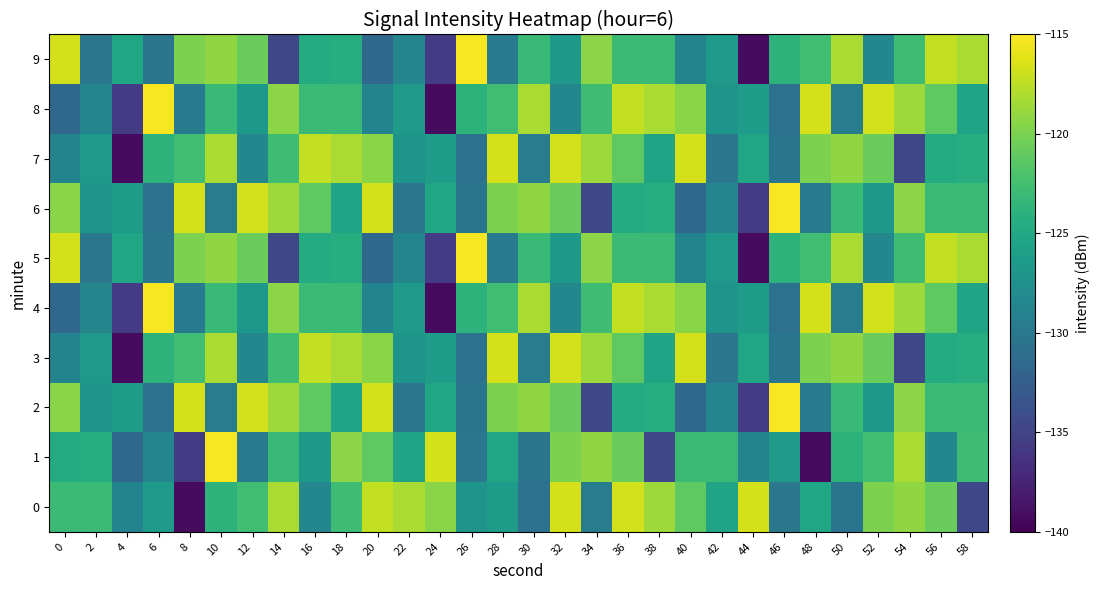

Reading left to right, list all the values displayed in this chart.

0: 0=-122.9	2=-123.0	4=-128.7	6=-126.5	8=-139.2	10=-123.8	12=-122.7	14=-118.1	16=-128.5	18=-122.8	20=-117.3	22=-118.2	24=-119.5	26=-127.1	28=-126.3	30=-130.5	32=-116.6	34=-129.4	36=-116.7	38=-118.6	40=-121.2	42=-125.4	44=-116.6	46=-130.1	48=-125.3	50=-130.3	52=-120.0	54=-119.1	56=-120.7	58=-134.6
1: 0=-124.7	2=-124.5	4=-131.6	6=-128.6	8=-135.6	10=-115.2	12=-129.6	14=-123.2	16=-126.7	18=-119.4	20=-121.2	22=-125.4	24=-116.6	26=-130.1	28=-125.3	30=-130.3	32=-120.0	34=-119.1	36=-120.7	38=-134.6	40=-122.9	42=-123.0	44=-128.7	46=-126.5	48=-139.2	50=-123.8	52=-122.7	54=-118.1	56=-128.5	58=-122.8
2: 0=-119.5	2=-127.1	4=-126.3	6=-130.5	8=-116.6	10=-129.4	12=-116.7	14=-118.6	16=-121.2	18=-125.4	20=-116.6	22=-130.1	24=-125.3	26=-130.3	28=-120.0	30=-119.1	32=-120.7	34=-134.6	36=-124.7	38=-124.5	40=-131.6	42=-128.6	44=-135.6	46=-115.2	48=-129.6	50=-123.2	52=-126.7	54=-119.4	56=-122.9	58=-123.0
3: 0=-128.7	2=-126.5	4=-139.2	6=-123.8	8=-122.7	10=-118.1	12=-128.5	14=-122.8	16=-117.3	18=-118.2	20=-119.5	22=-127.1	24=-126.3	26=-130.5	28=-116.6	30=-129.4	32=-116.7	34=-118.6	36=-121.2	38=-125.4	40=-116.6	42=-130.1	44=-125.3	46=-130.3	48=-120.0	50=-119.1	52=-120.7	54=-134.6	56=-124.7	58=-124.5
4: 0=-131.6	2=-128.6	4=-135.6	6=-115.2	8=-129.6	10=-123.2	12=-126.7	14=-119.4	16=-122.9	18=-123.0	20=-128.7	22=-126.5	24=-139.2	26=-123.8	28=-122.7	30=-118.1	32=-128.5	34=-122.8	36=-117.3	38=-118.2	40=-119.5	42=-127.1	44=-126.3	46=-130.5	48=-116.6	50=-129.4	52=-116.7	54=-118.6	56=-121.2	58=-125.4
5: 0=-116.6	2=-130.1	4=-125.3	6=-130.3	8=-120.0	10=-119.1	12=-120.7	14=-134.6	16=-124.7	18=-124.5	20=-131.6	22=-128.6	24=-135.6	26=-115.2	28=-129.6	30=-123.2	32=-126.7	34=-119.4	36=-122.9	38=-123.0	40=-128.7	42=-126.5	44=-139.2	46=-123.8	48=-122.7	50=-118.1	52=-128.5	54=-122.8	56=-117.3	58=-118.2
6: 0=-119.5	2=-127.1	4=-126.3	6=-130.5	8=-116.6	10=-129.4	12=-116.7	14=-118.6	16=-121.2	18=-125.4	20=-116.6	22=-130.1	24=-125.3	26=-130.3	28=-120.0	30=-119.1	32=-120.7	34=-134.6	36=-124.7	38=-124.5	40=-131.6	42=-128.6	44=-135.6	46=-115.2	48=-129.6	50=-123.2	52=-126.7	54=-119.4	56=-122.9	58=-123.0
7: 0=-128.7	2=-126.5	4=-139.2	6=-123.8	8=-122.7	10=-118.1	12=-128.5	14=-122.8	16=-117.3	18=-118.2	20=-119.5	22=-127.1	24=-126.3	26=-130.5	28=-116.6	30=-129.4	32=-116.7	34=-118.6	36=-121.2	38=-125.4	40=-116.6	42=-130.1	44=-125.3	46=-130.3	48=-120.0	50=-119.1	52=-120.7	54=-134.6	56=-124.7	58=-124.5
8: 0=-131.6	2=-128.6	4=-135.6	6=-115.2	8=-129.6	10=-123.2	12=-126.7	14=-119.4	16=-122.9	18=-123.0	20=-128.7	22=-126.5	24=-139.2	26=-123.8	28=-122.7	30=-118.1	32=-128.5	34=-122.8	36=-117.3	38=-118.2	40=-119.5	42=-127.1	44=-126.3	46=-130.5	48=-116.6	50=-129.4	52=-116.7	54=-118.6	56=-121.2	58=-125.4
9: 0=-116.6	2=-130.1	4=-125.3	6=-130.3	8=-120.0	10=-119.1	12=-120.7	14=-134.6	16=-124.7	18=-124.5	20=-131.6	22=-128.6	24=-135.6	26=-115.2	28=-129.6	30=-123.2	32=-126.7	34=-119.4	36=-122.9	38=-123.0	40=-128.7	42=-126.5	44=-139.2	46=-123.8	48=-122.7	50=-118.1	52=-128.5	54=-122.8	56=-117.3	58=-118.2